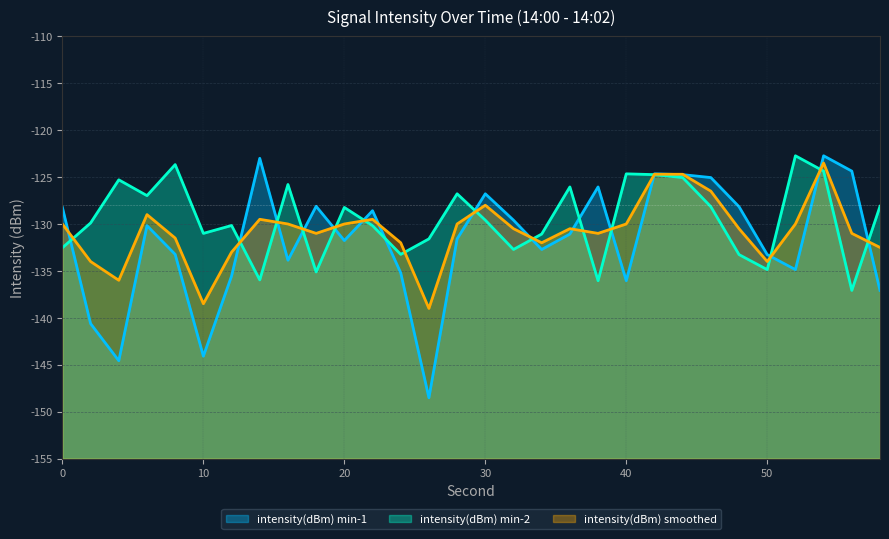

True or false: intensity(dBm) smoothed has a value of -131.0 at 56.

True